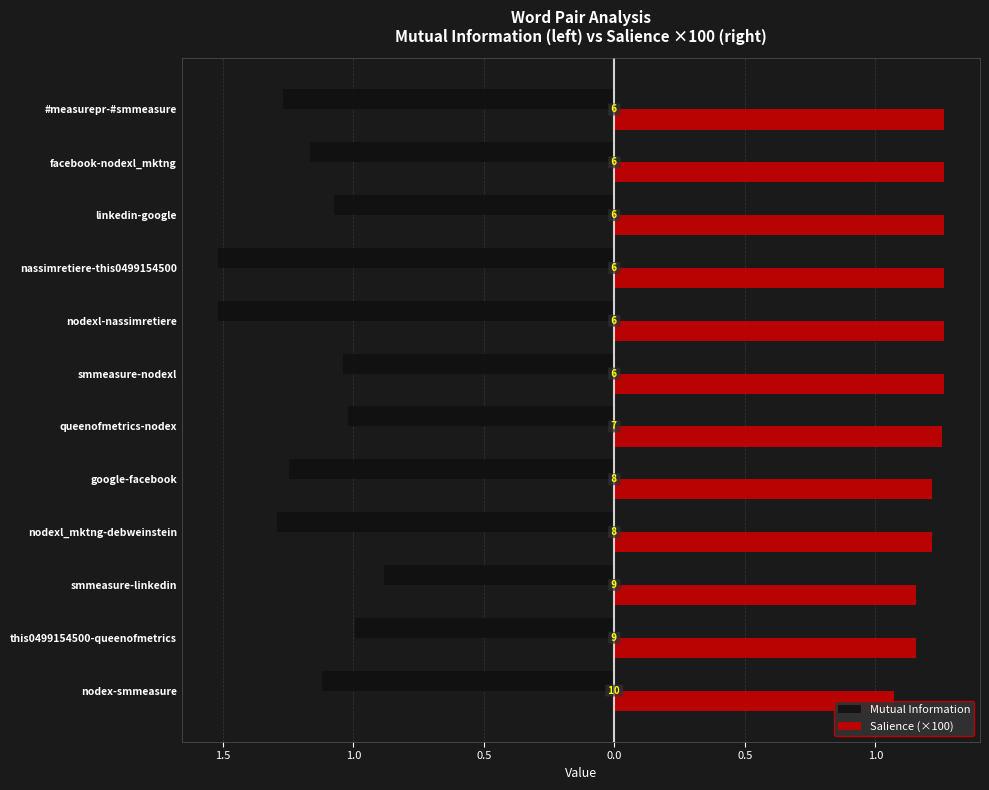

What are all the series names shown in the legend?

Mutual Information, Salience (×100)